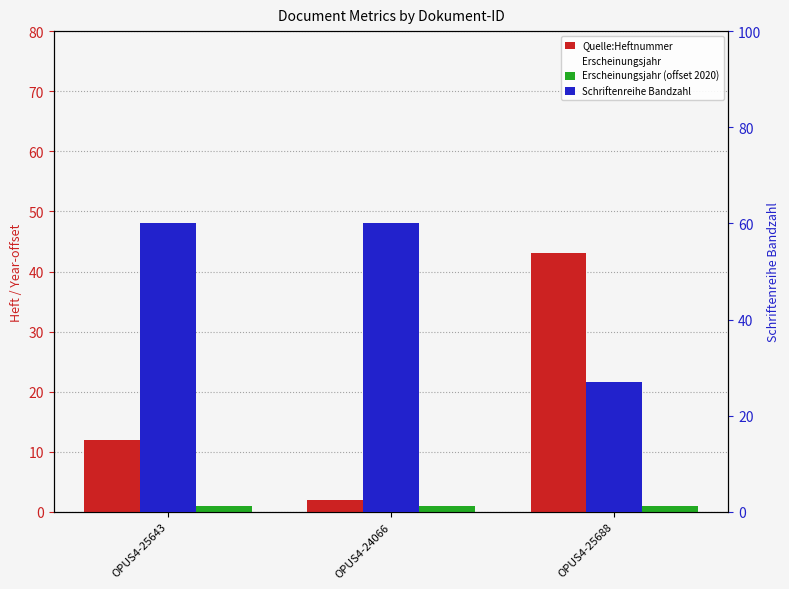

The Erscheinungsjahr (offset 2020) series shows 2 at OPUS4-25643. True or false?

False